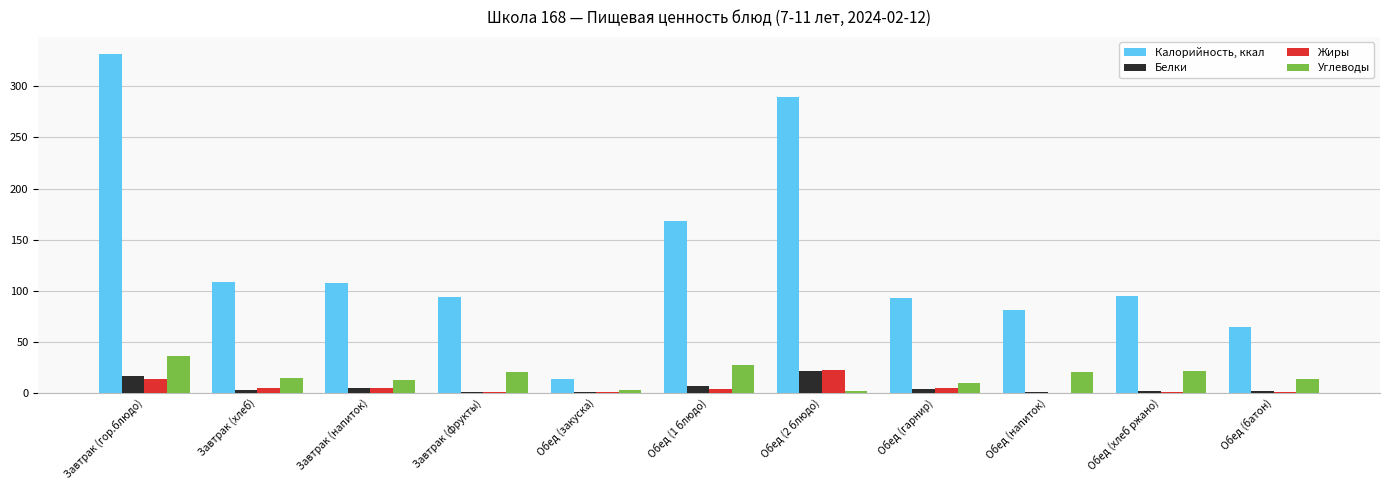

True or false: Углеводы has a value of 35.7 at Завтрак (гор.блюдо).

True